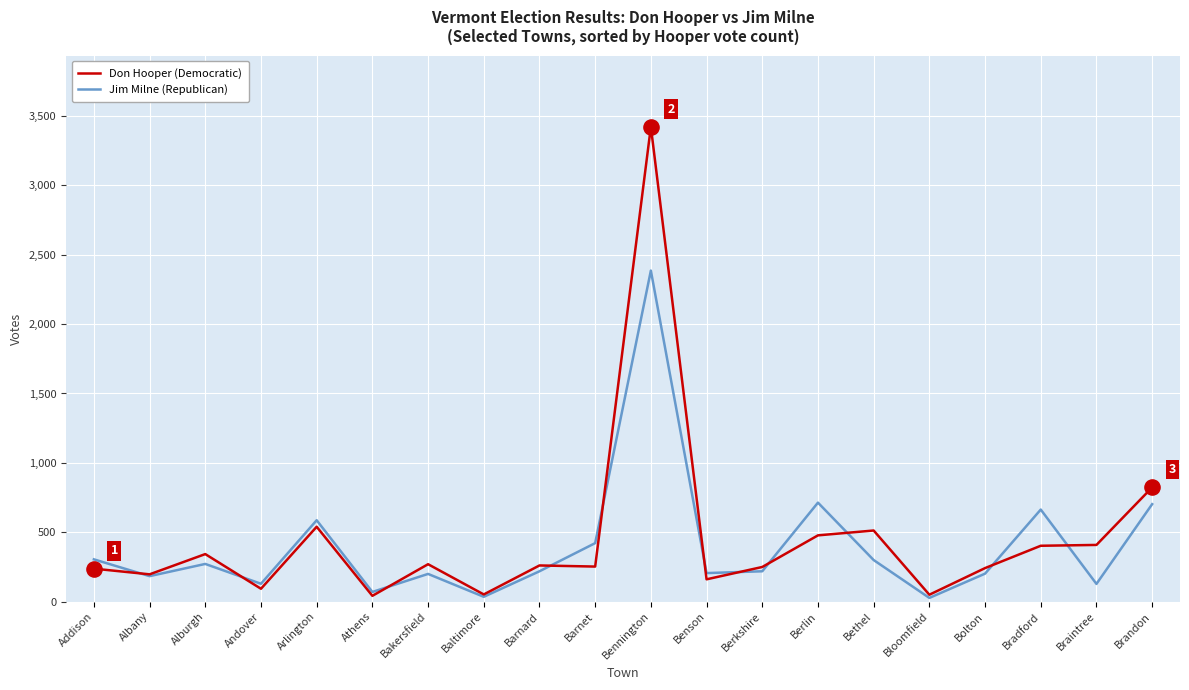

At which category is the sum across all series the highest?

Bennington